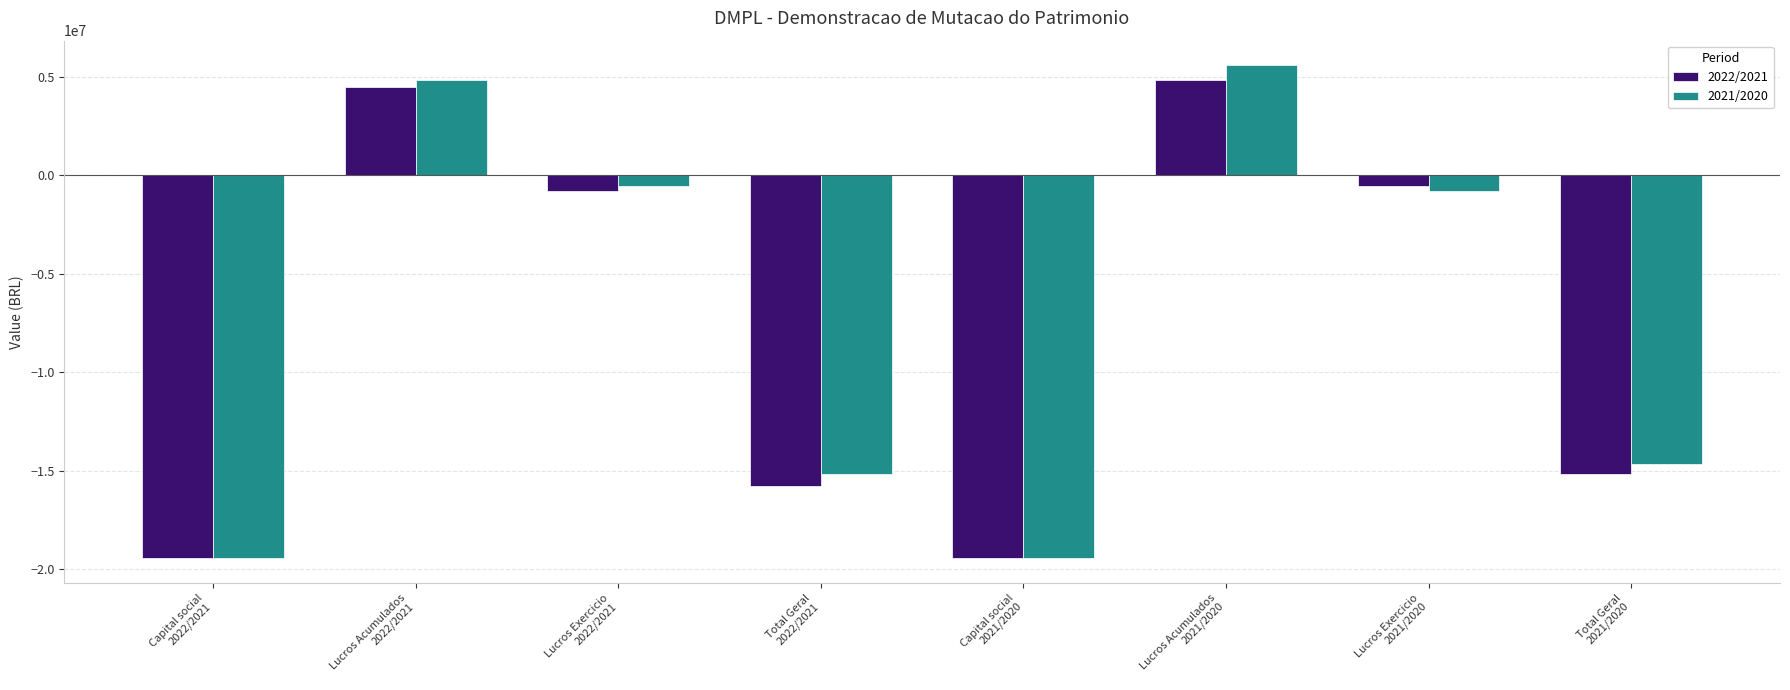

Which series has the widest spread of values?

2021/2020